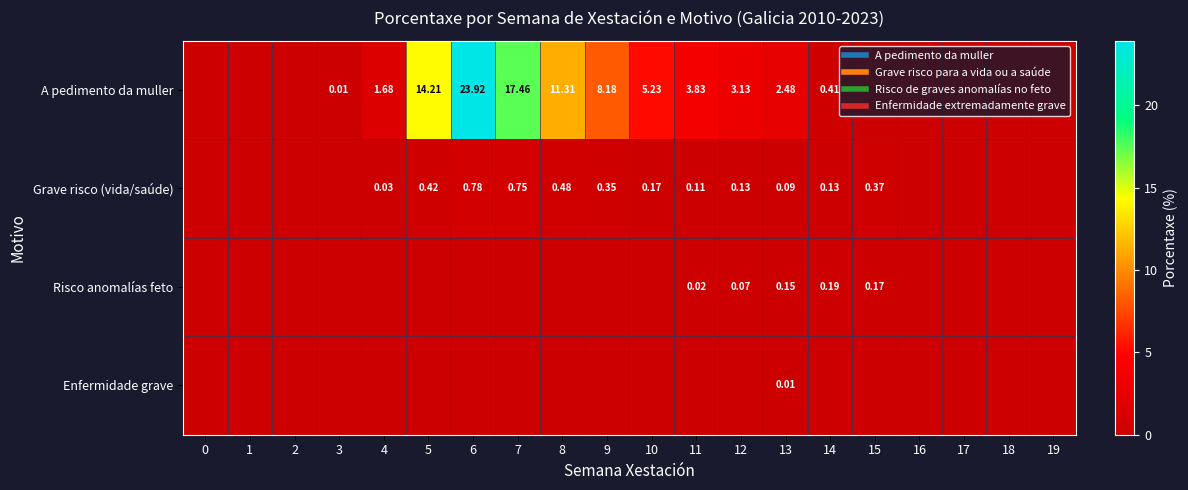

Count the number of categories in the chart.

20